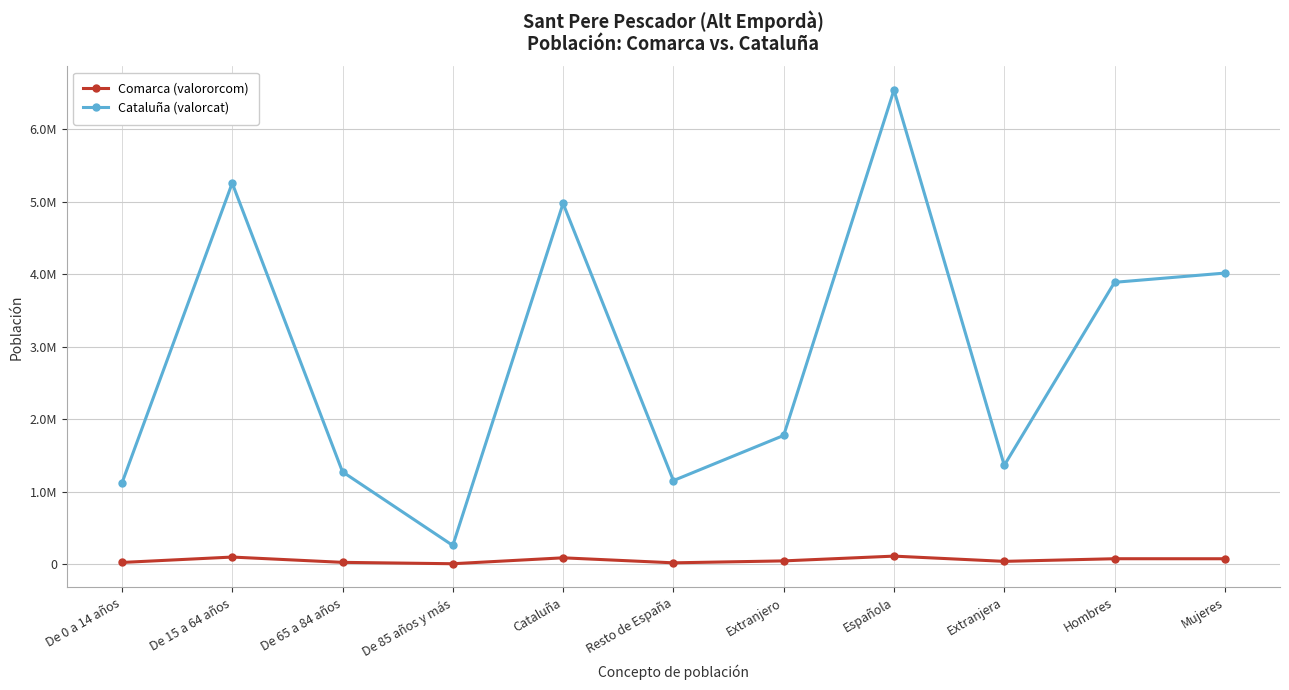

True or false: Comarca (valororcom) has more than 2 points higher than both neighbors.

True